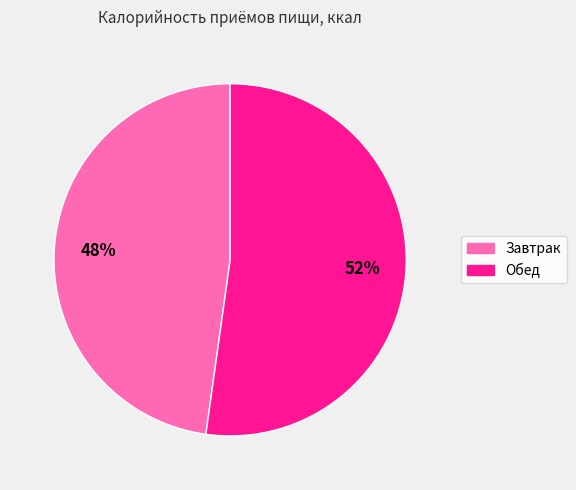

What is the ratio of the value at Обед to the value at Завтрак?

1.1